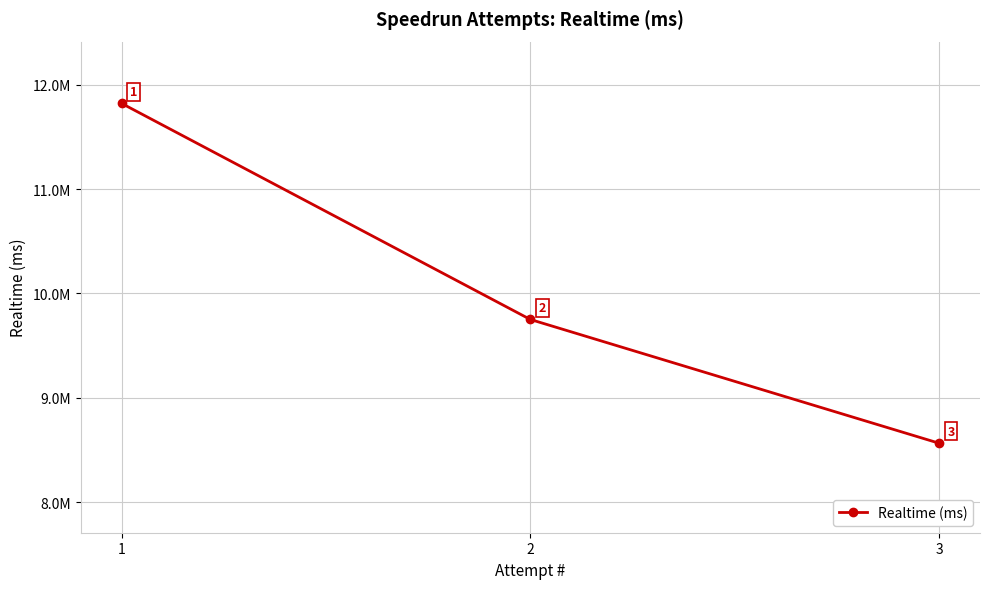

Is this an area chart (filled region under the line)?

No